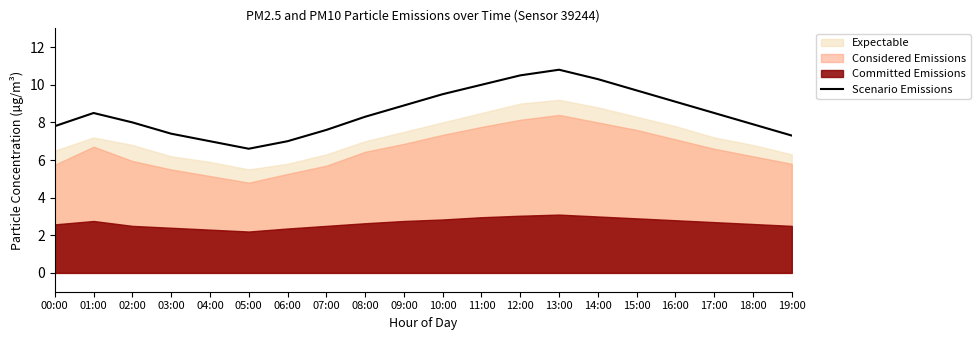

Rank the categories by value from highest to lowest.

13:00, 12:00, 14:00, 11:00, 15:00, 10:00, 16:00, 09:00, 01:00, 17:00, 08:00, 02:00, 18:00, 00:00, 07:00, 03:00, 19:00, 04:00, 06:00, 05:00